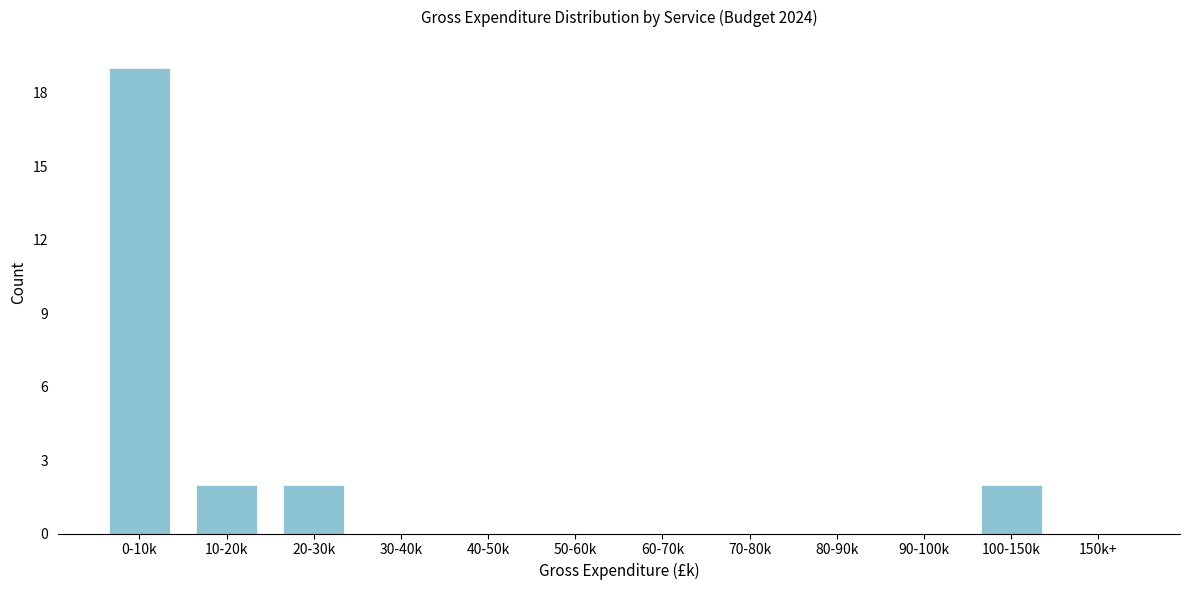

Reading left to right, transcribe all the data shown in this chart.

0-10k=19	10-20k=2	20-30k=2	30-40k=0	40-50k=0	50-60k=0	60-70k=0	70-80k=0	80-90k=0	90-100k=0	100-150k=2	150k+=0